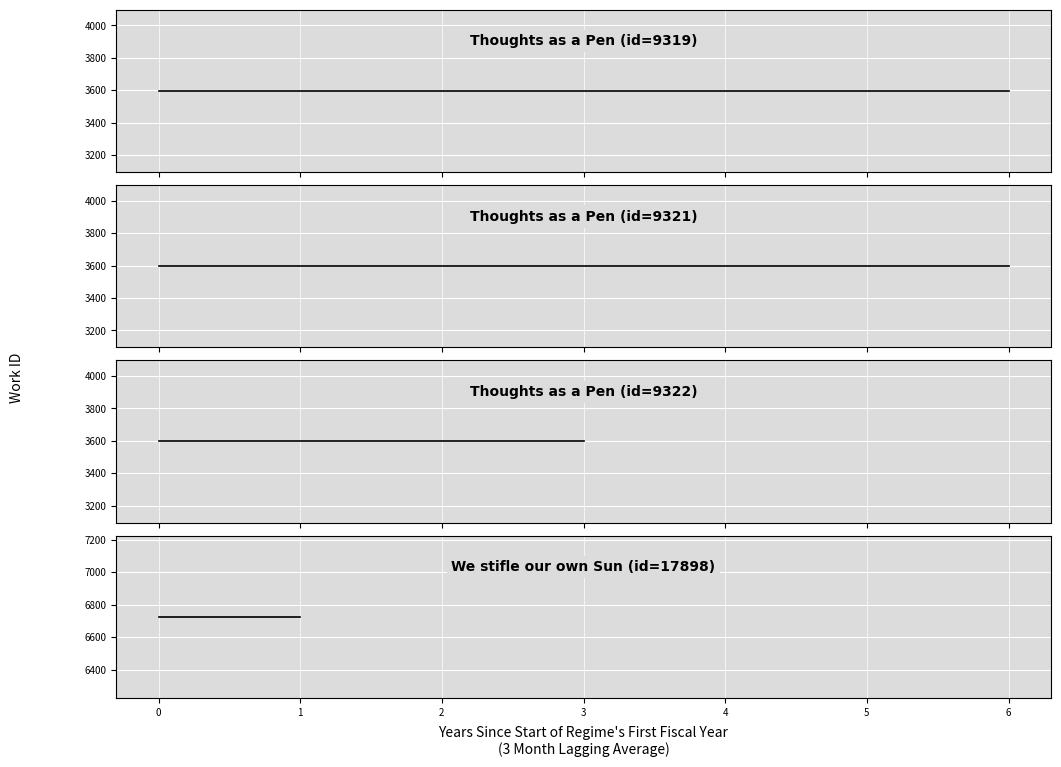

Reading left to right, what are all the values shown in this chart?

3596	3596	3596	6726